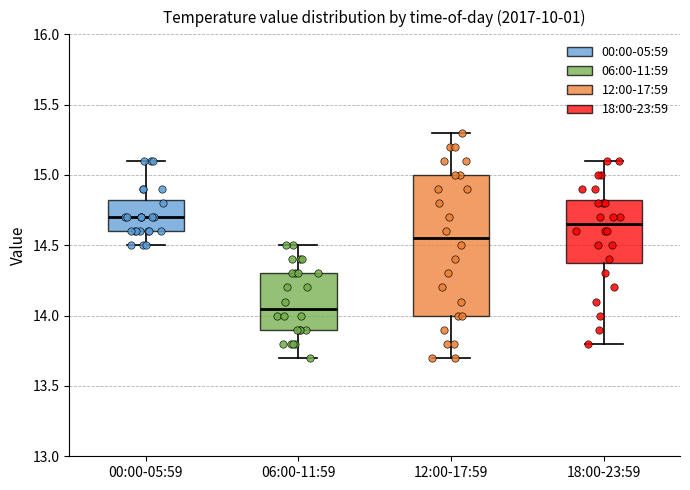

Where does the median line of the box for 00:00-05:59 sit on the y-axis? The values are not printed on the chart, so give them approximately, as read against the axis.

14.70